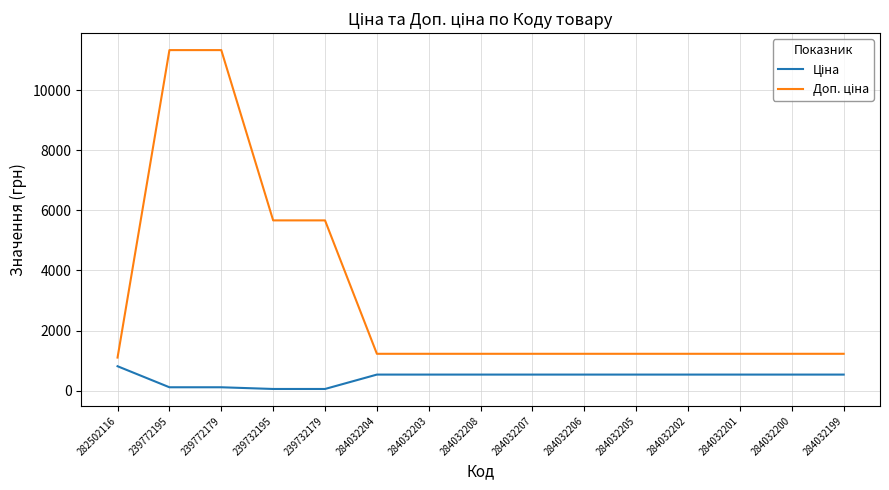

What is the difference between the highest and lowest values at 284032207?

691.7